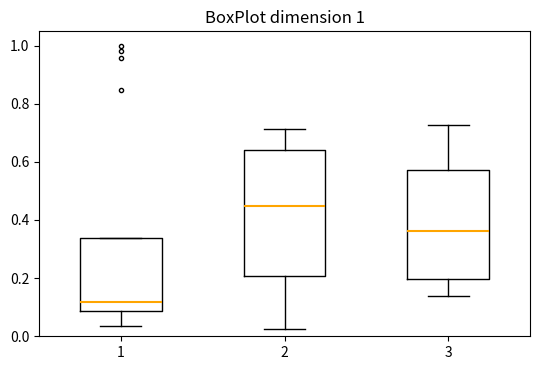

Which box's median line is the lowest?

1